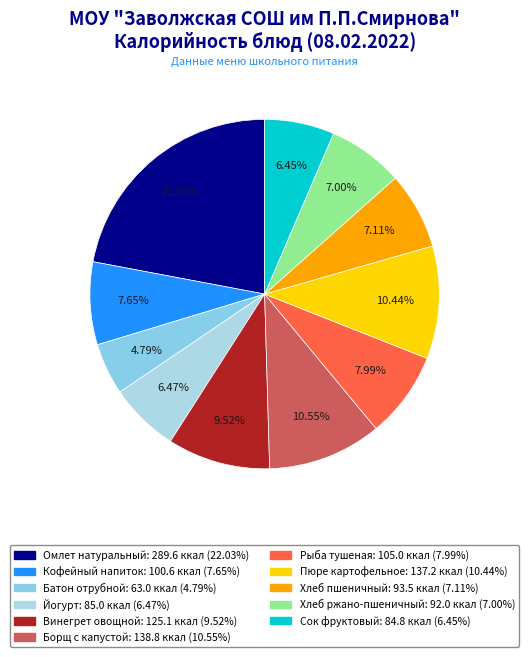

To the nearest percent, what is the combined percentage of Рыба тушеная and Хлеб пшеничный?

15%